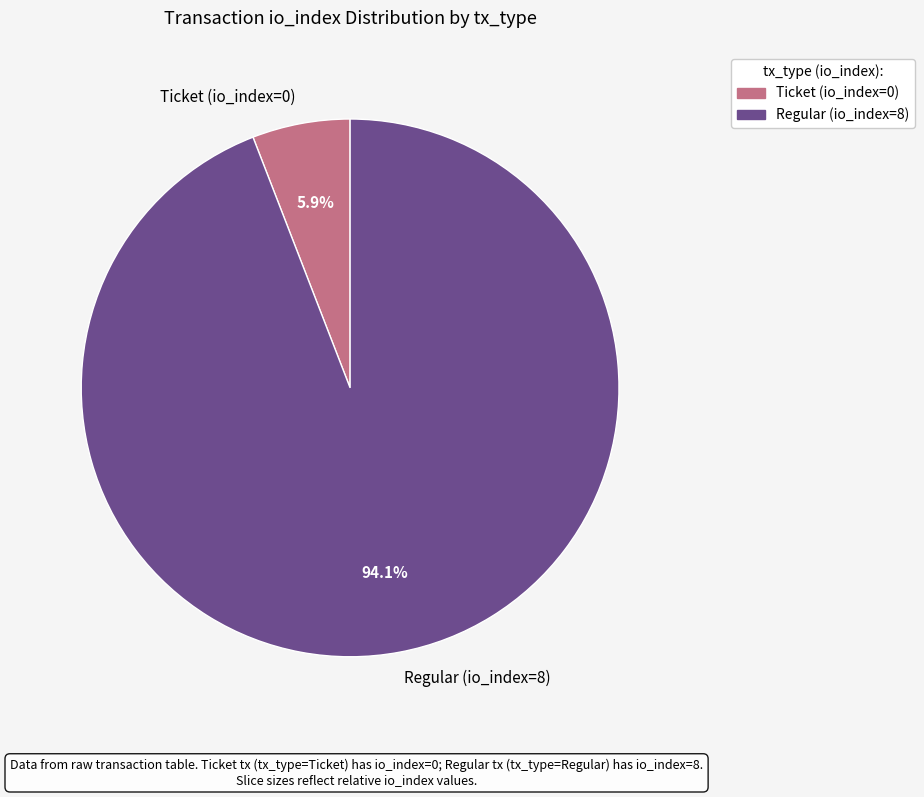

Between Regular (io_index=8) and Ticket (io_index=0), which is larger?

Regular (io_index=8)